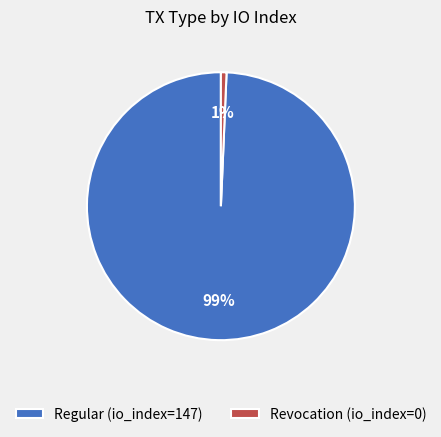

What is the largest slice in the pie chart?

Regular (io_index=147)